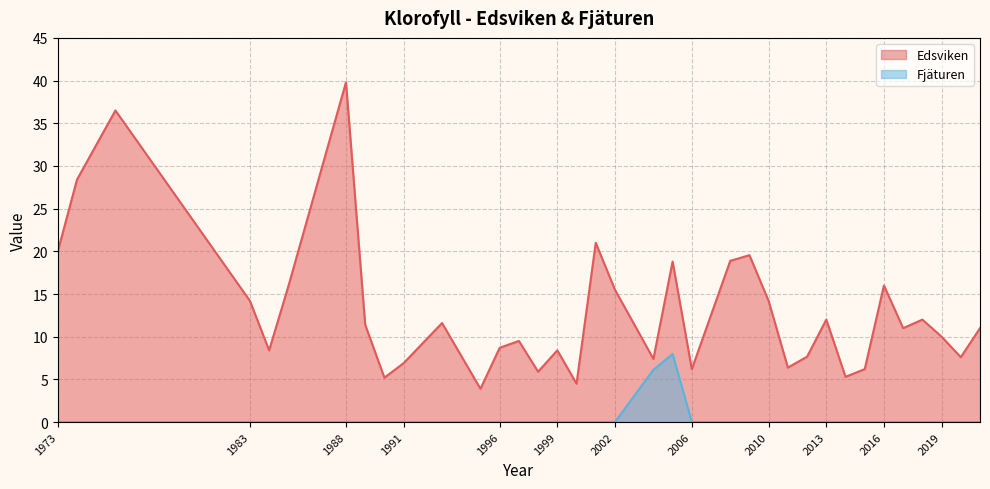

Where is the data nearest to the value 21?

2001